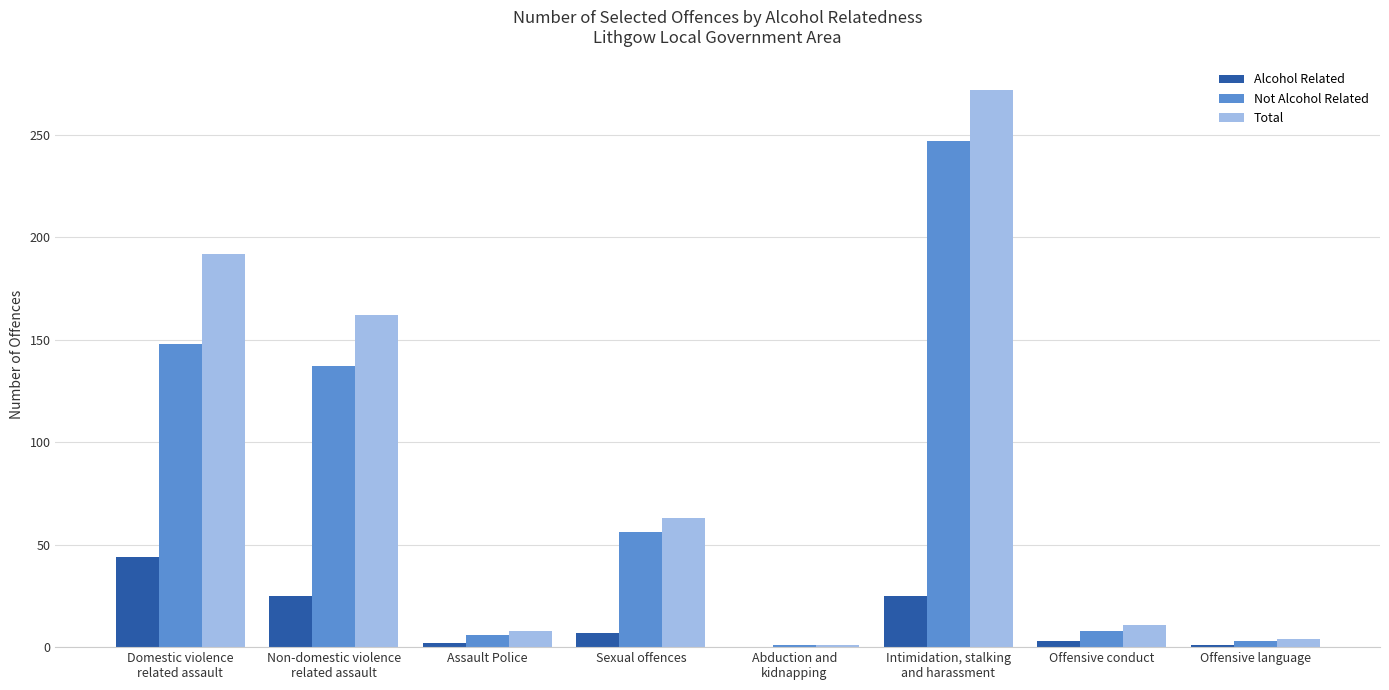

What is the maximum value shown in the chart?

272